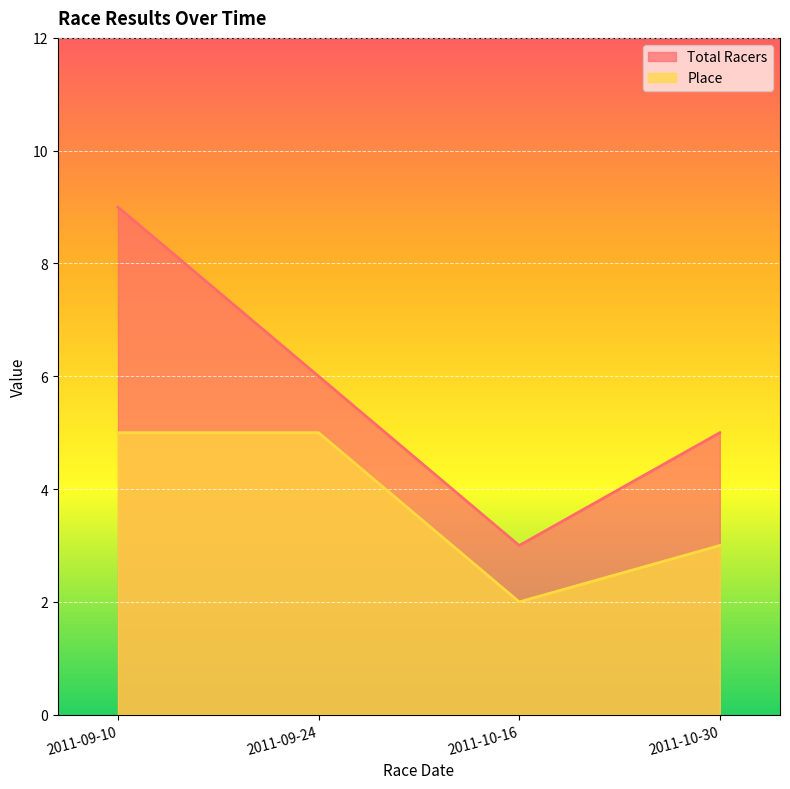

How many lines are shown in the chart?

2